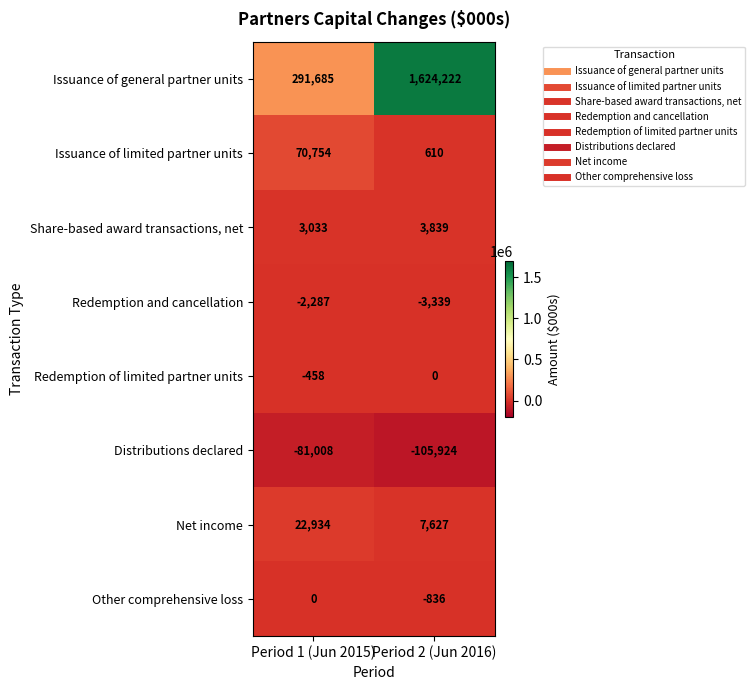

What is the difference between the Redemption of limited partner units values at Period 2 (Jun 2016) and Period 1 (Jun 2015)?

458